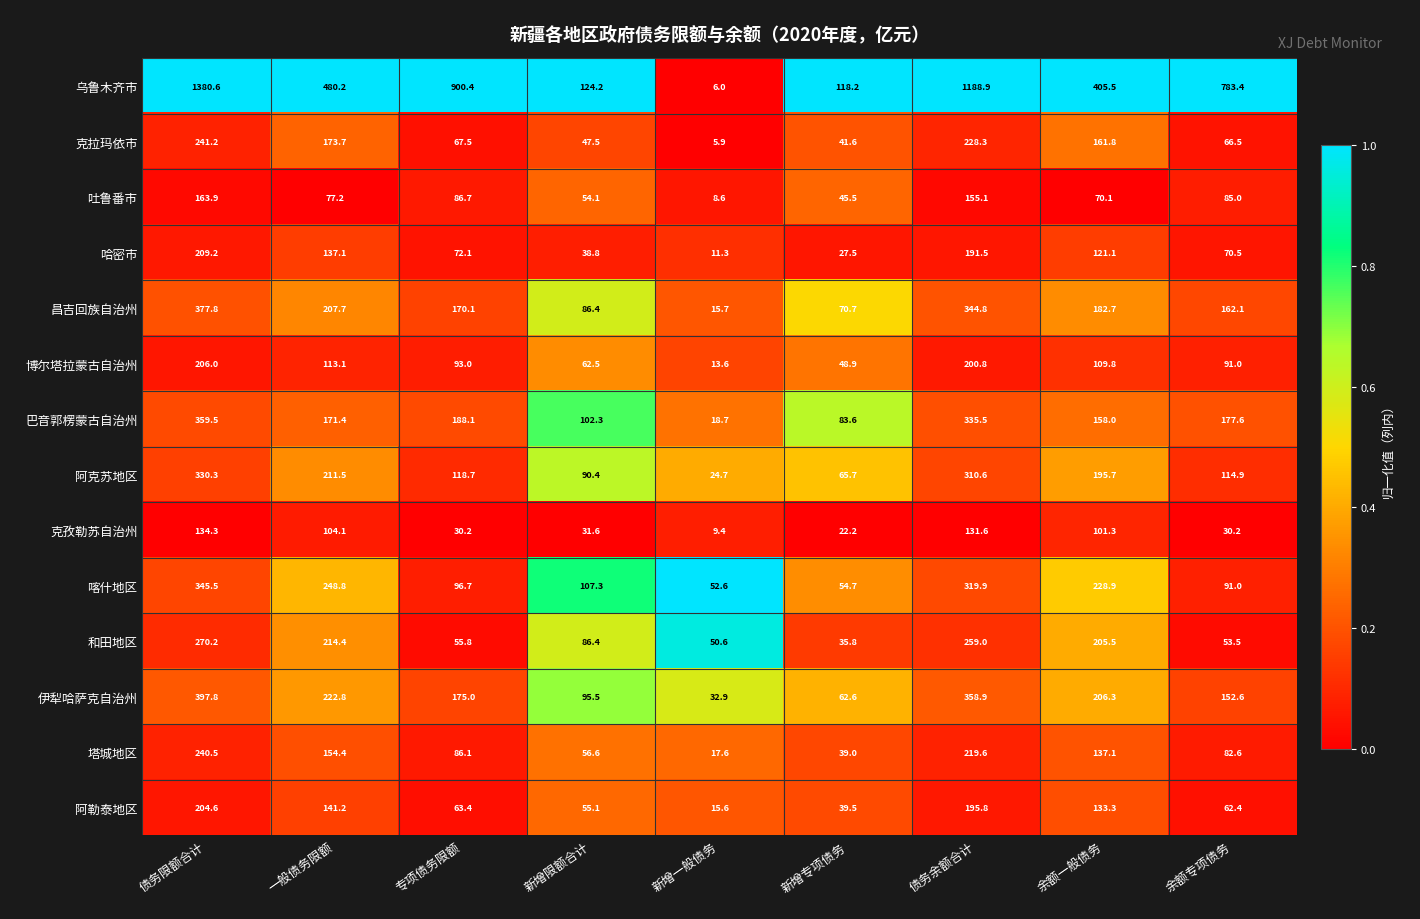

At which label is 哈密市 closest to 110?

余额一般债务